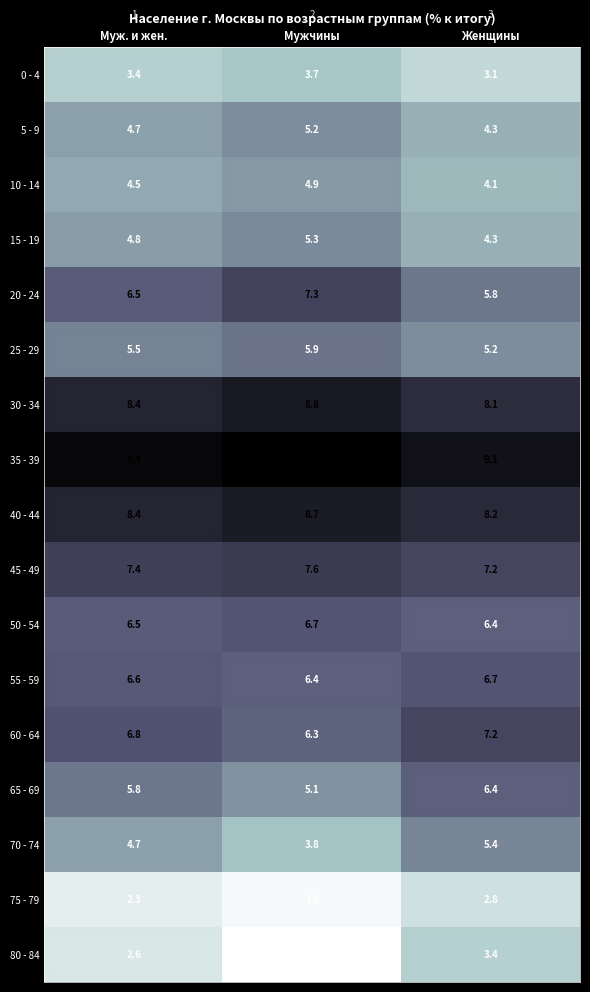

At Мужчины, list the series in order from largest to smallest.

35 - 39, 30 - 34, 40 - 44, 45 - 49, 20 - 24, 50 - 54, 55 - 59, 60 - 64, 25 - 29, 15 - 19, 5 - 9, 65 - 69, 10 - 14, 70 - 74, 0 - 4, 75 - 79, 80 - 84